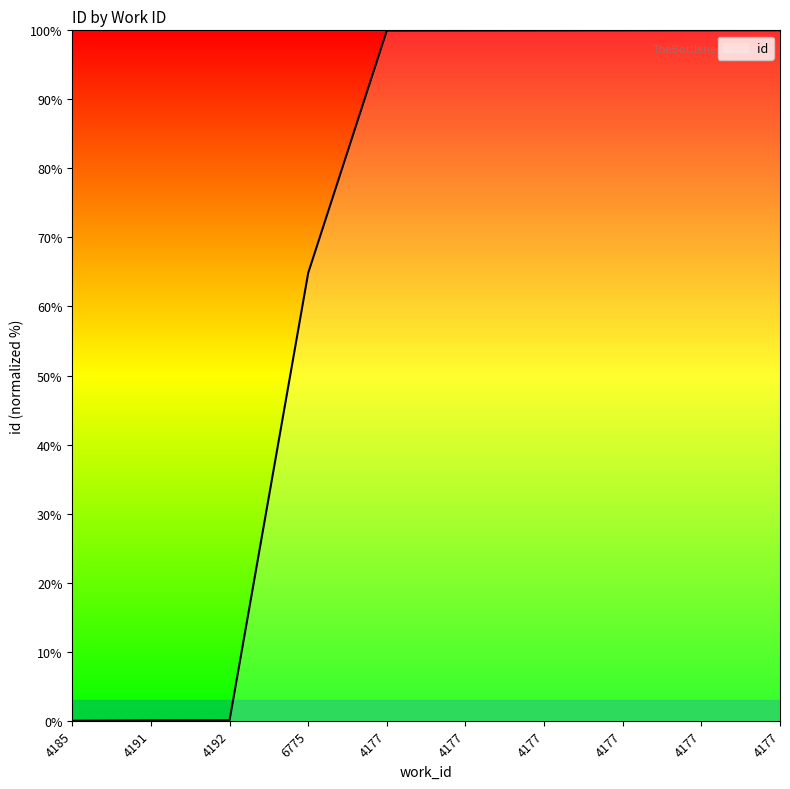

How many lines are shown in the chart?

1